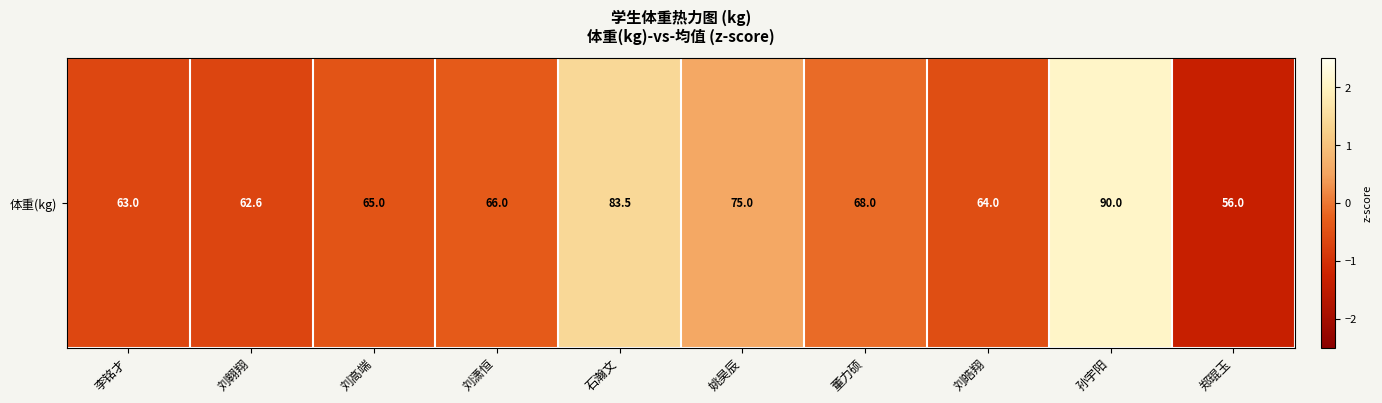

How many data points does each series have?

10